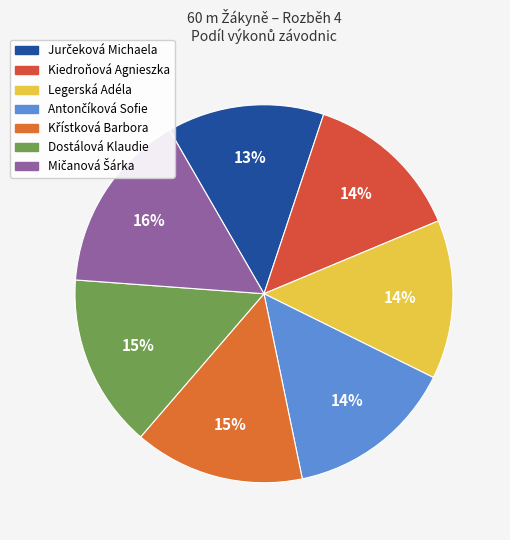

Does any single category account for the majority?

No